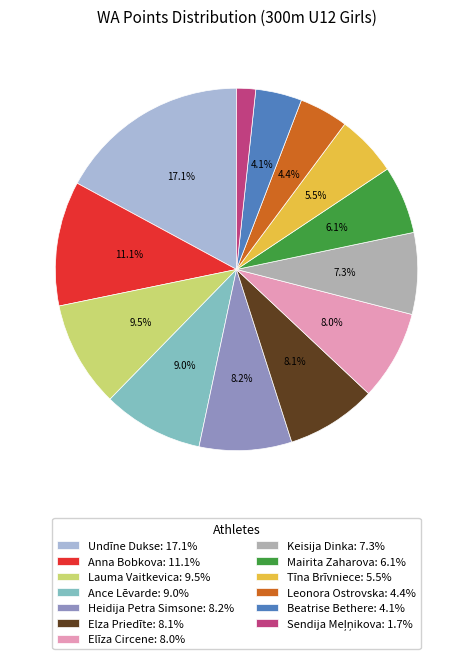

Approximately how many times larger is the value at Leonora Ostrovska compared to Elza Priedīte?

0.5